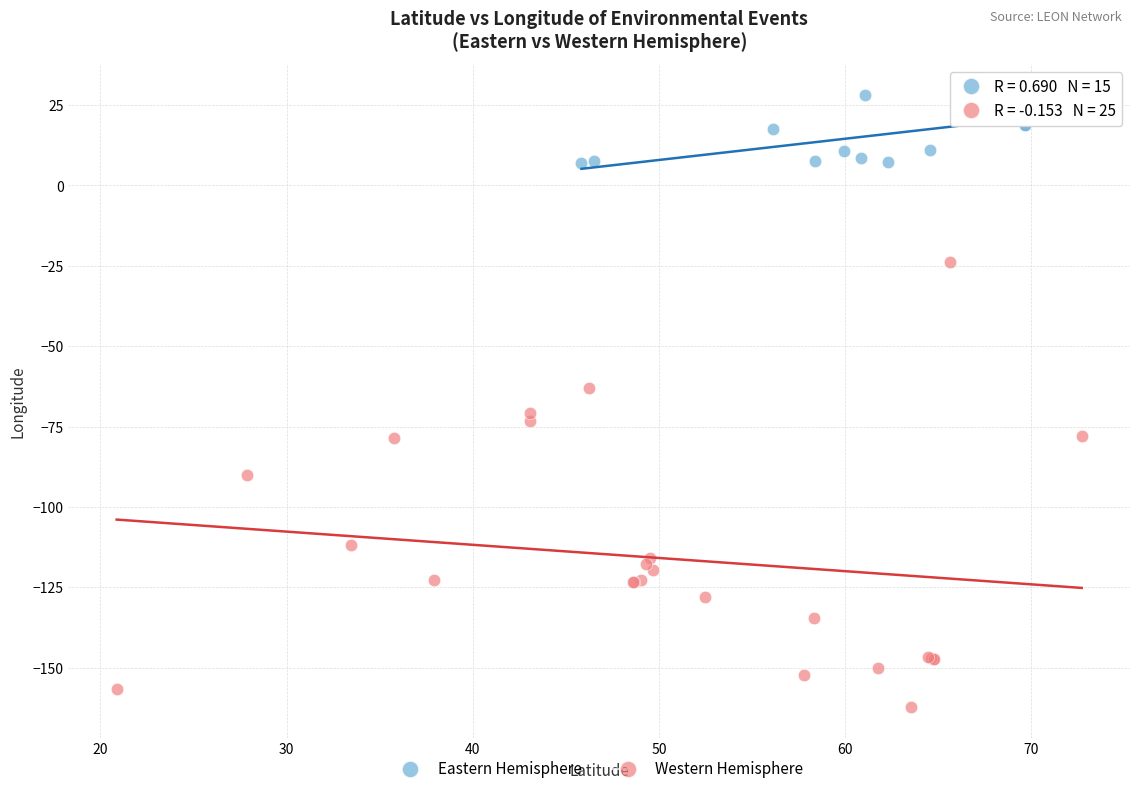

Which series reaches the minimum Y coordinate?

Western Hemisphere